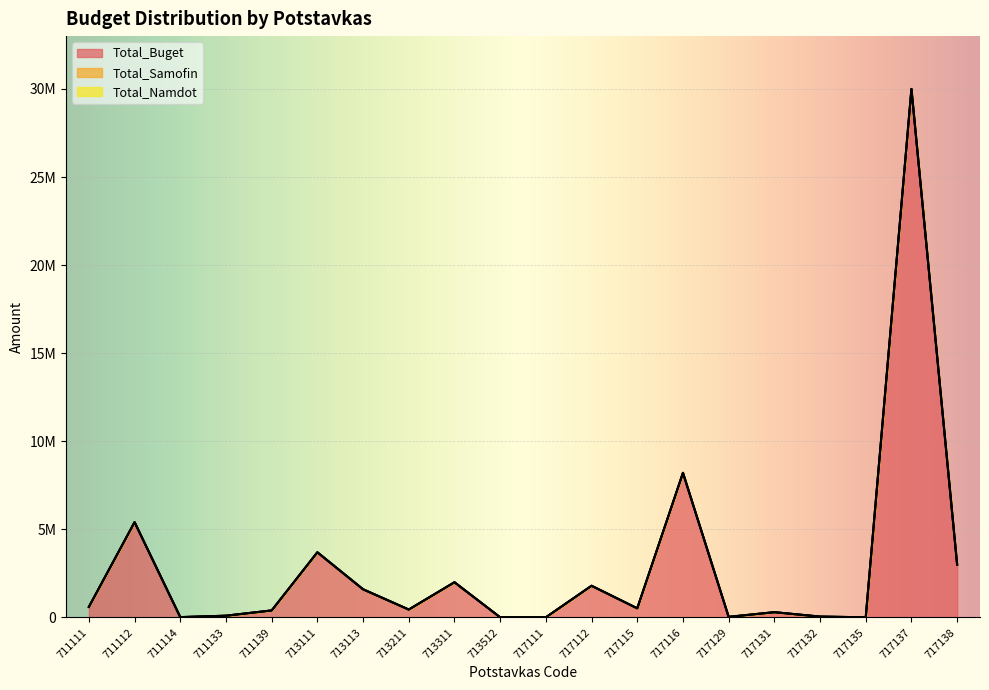

The Total_Samofin series shows 0 at 711139. True or false?

True